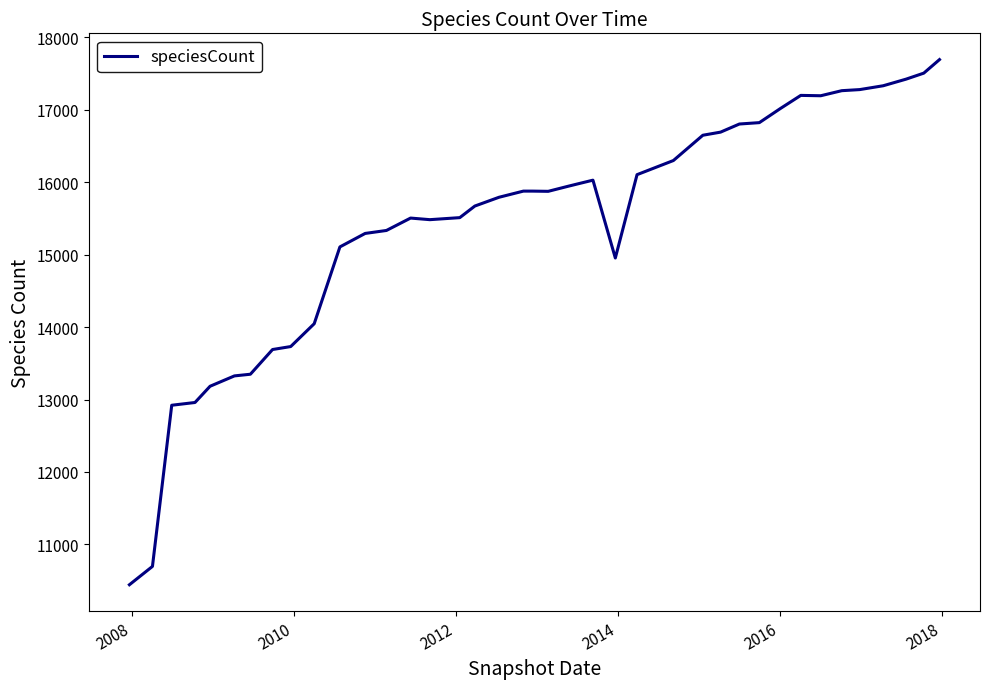

What is the minimum value shown in the chart?

10444